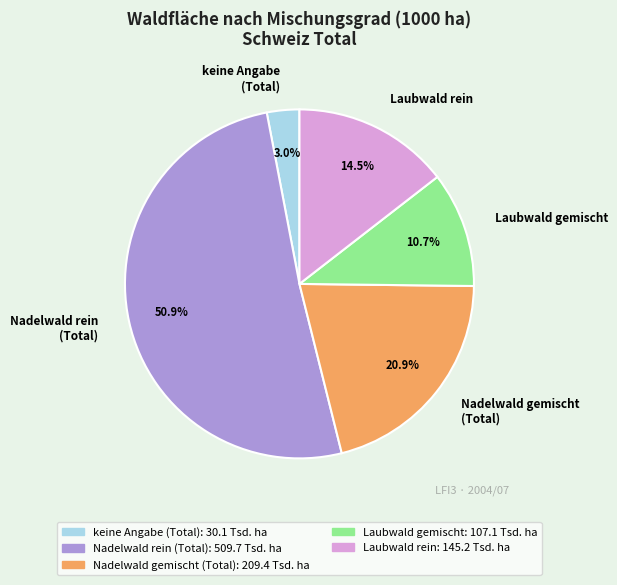

Rank the categories by value from highest to lowest.

Nadelwald rein (Total), Nadelwald gemischt (Total), Laubwald rein, Laubwald gemischt, keine Angabe (Total)